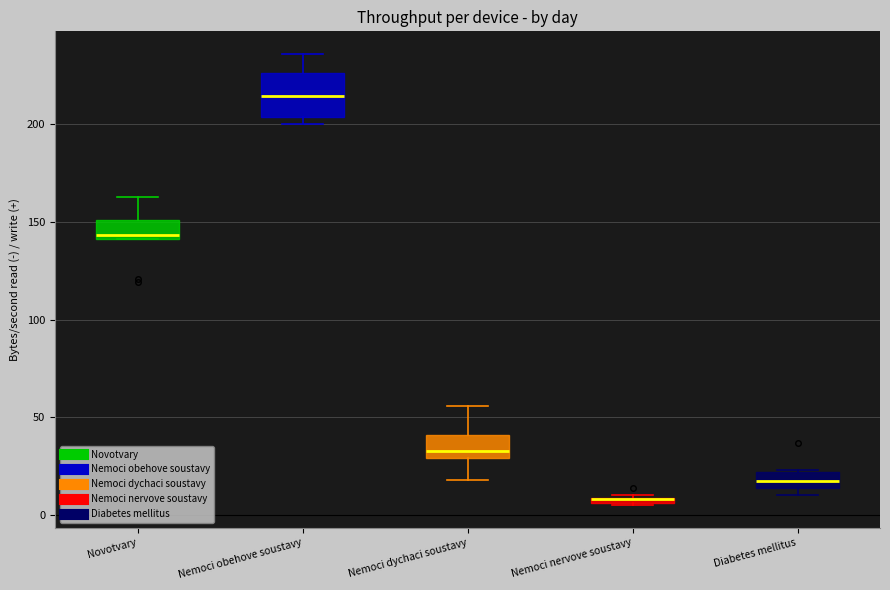

Which box is the tallest, from its lower edge to its upper edge?

Nemoci obehove soustavy